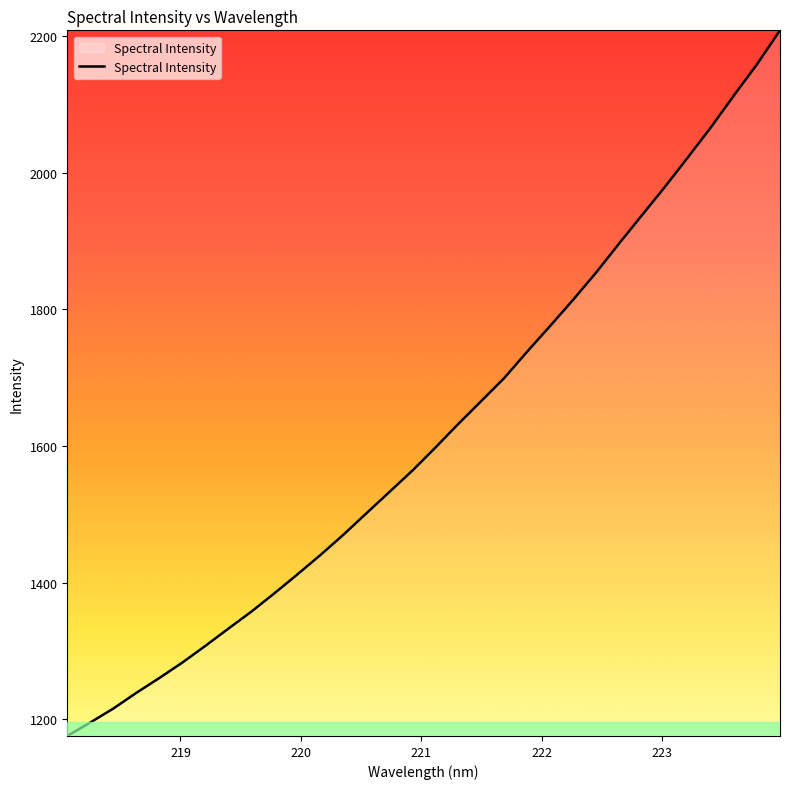

How many lines are shown in the chart?

1